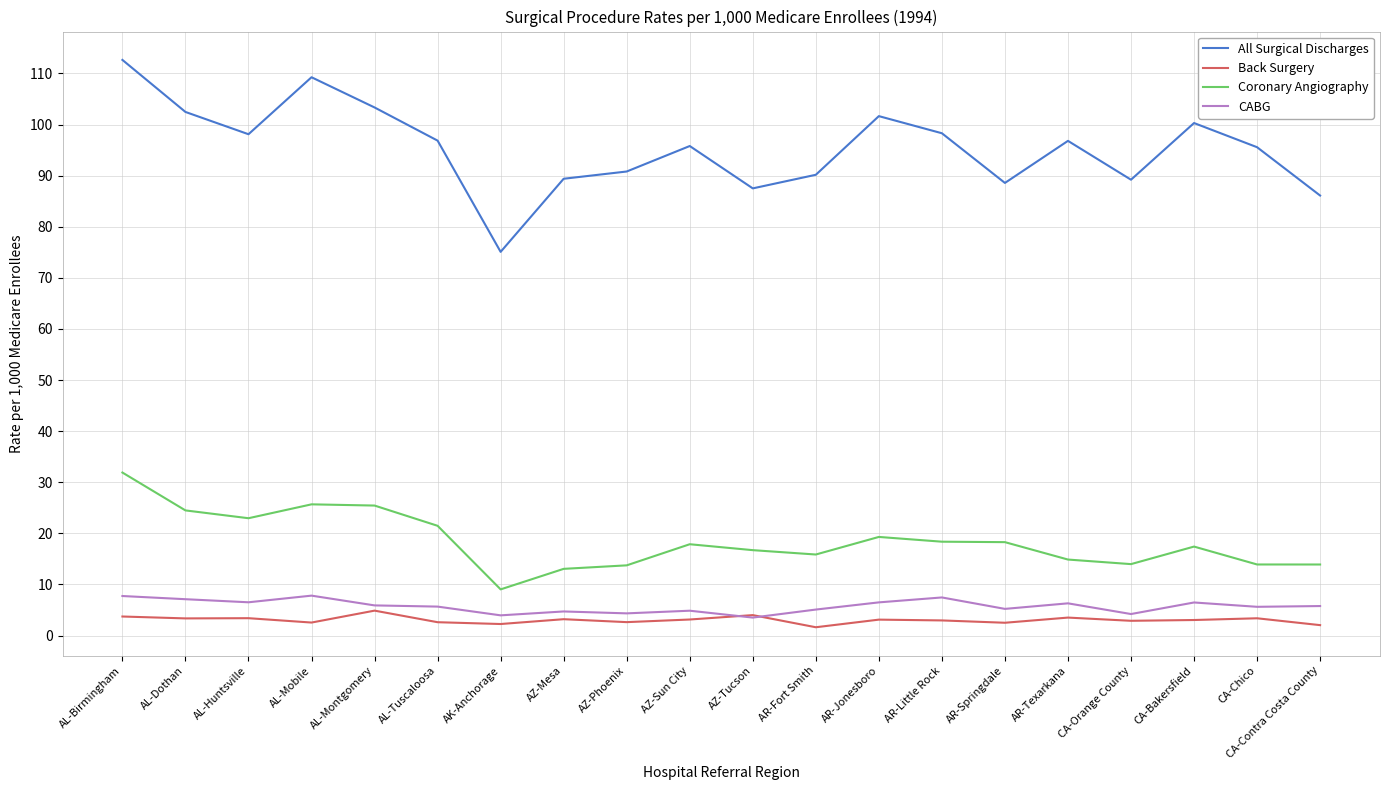

Does the chart have visible grid lines?

Yes